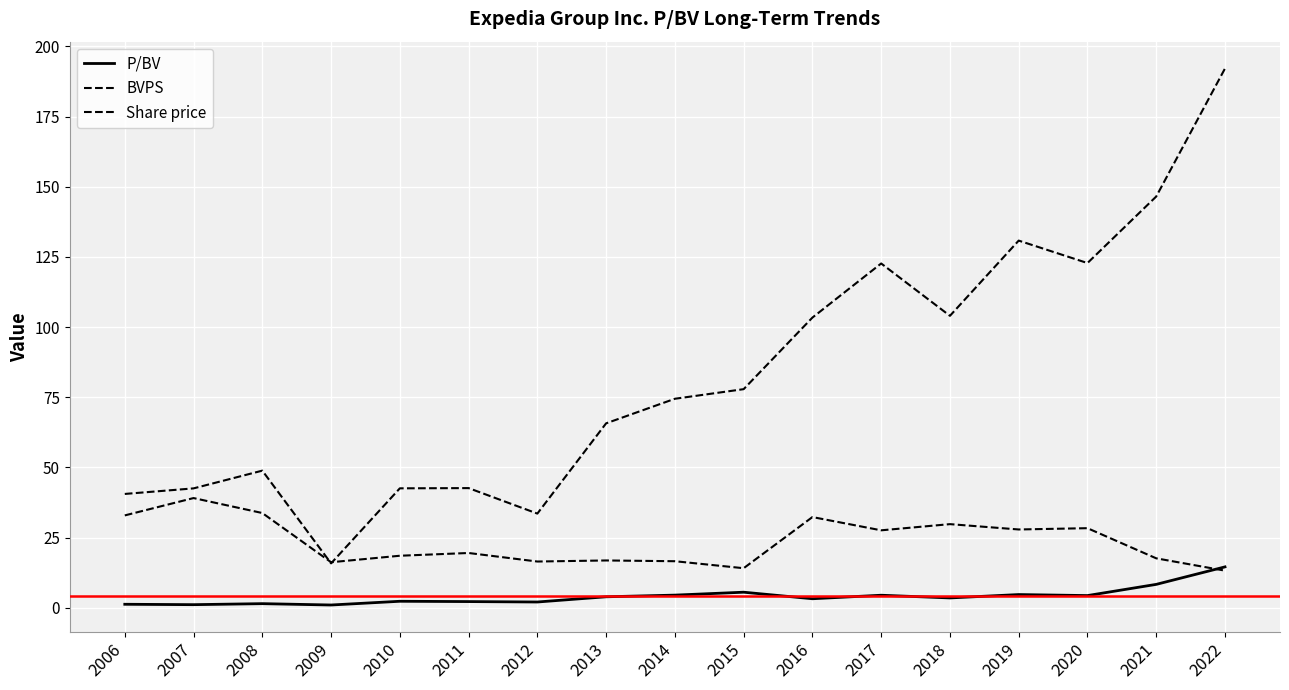

The value of Share price at 2006 is 61.5. True or false?

False